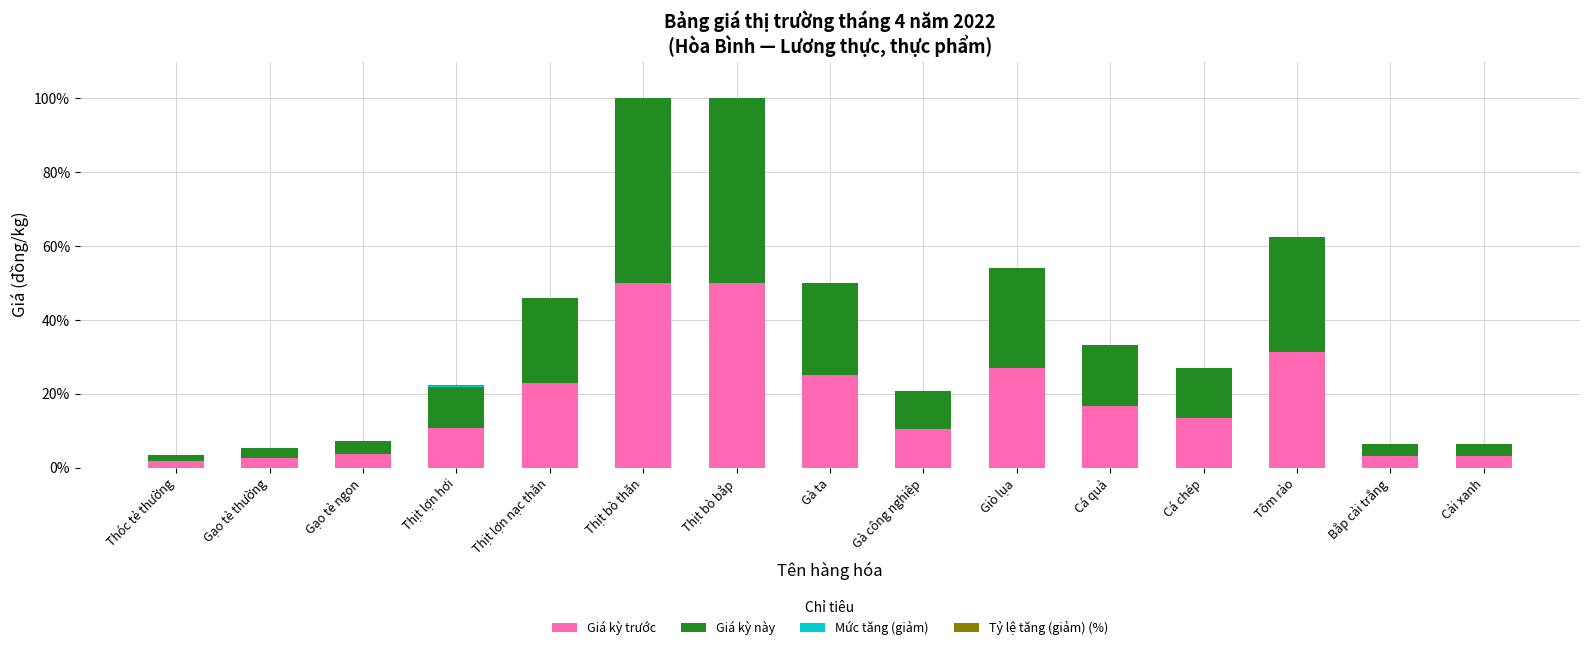

The Giá kỳ trước series shows 36.0 at Thịt lợn nạc thăn. True or false?

False